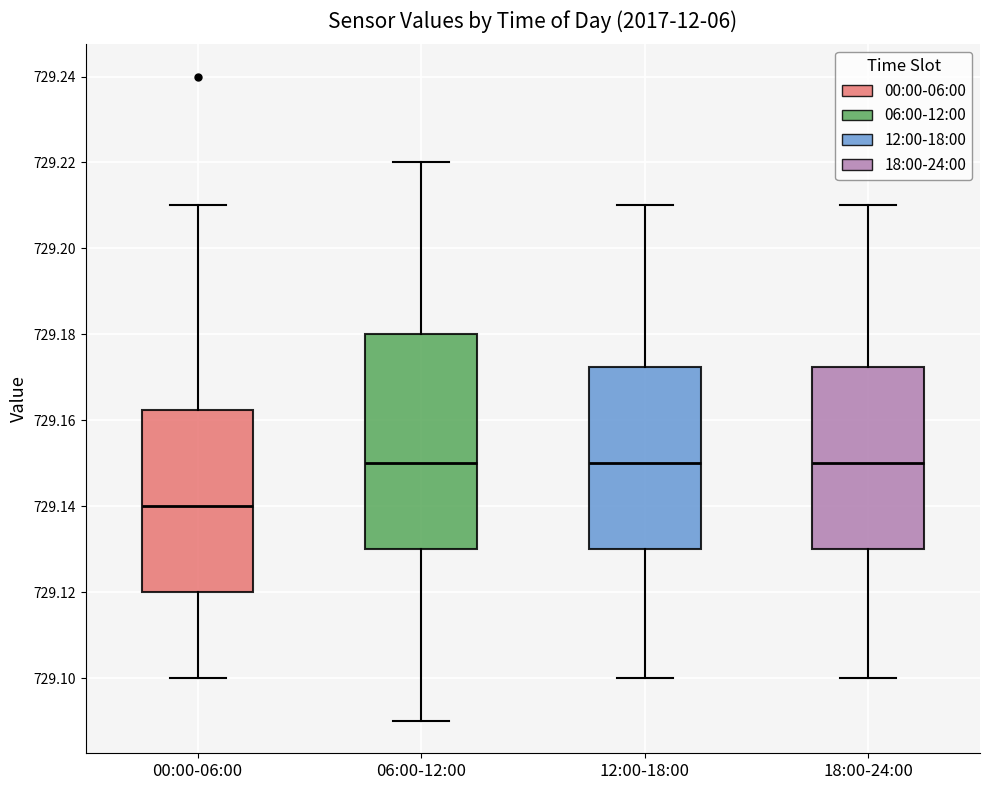

Reading left to right, transcribe this box plot: for each box, give where its median line is, the range the box spans, and where its two whiskers end, as read against the y-axis. The values are not printed on the chart, so give them approximately, as read against the axis.

00:00-06:00: median 729.140, box 729.120 to 729.162, whiskers 729.100 to 729.210
06:00-12:00: median 729.150, box 729.130 to 729.180, whiskers 729.090 to 729.220
12:00-18:00: median 729.150, box 729.130 to 729.172, whiskers 729.100 to 729.210
18:00-24:00: median 729.150, box 729.130 to 729.172, whiskers 729.100 to 729.210